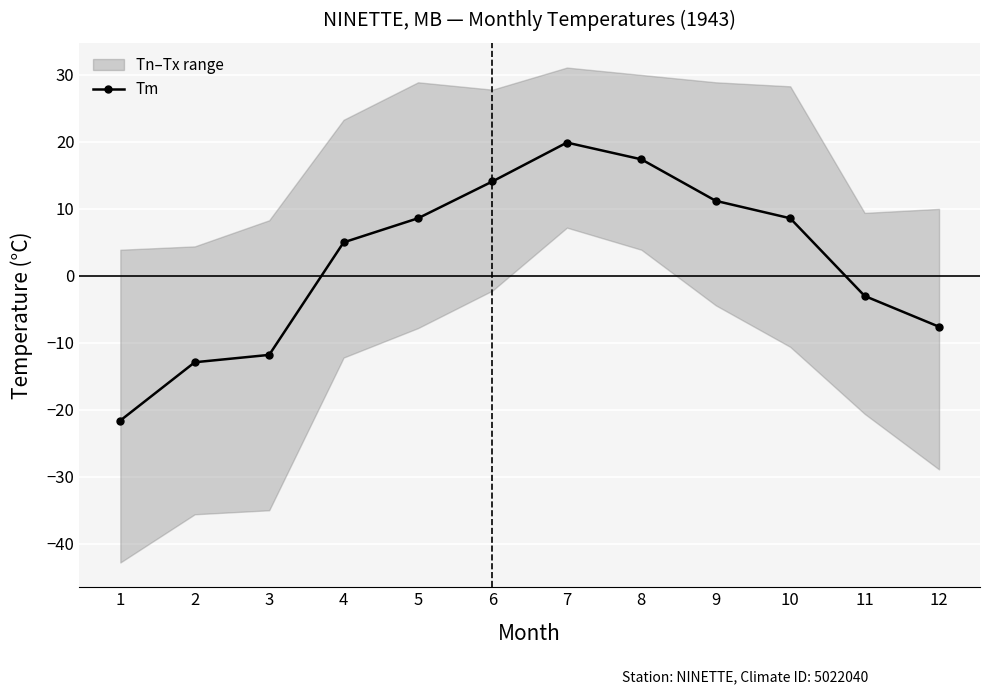

The value of Tm at 9 is 11.2. True or false?

True